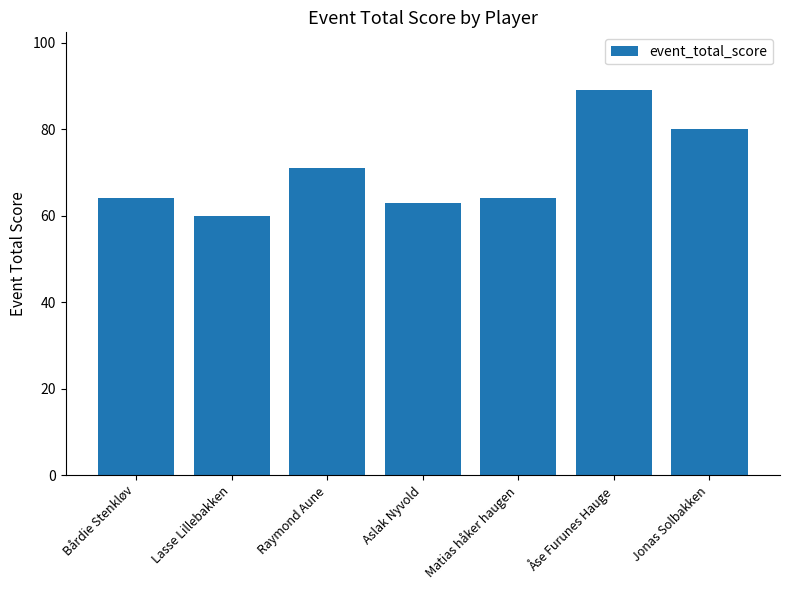

What is the label of the 1st bar from the right?

Jonas Solbakken